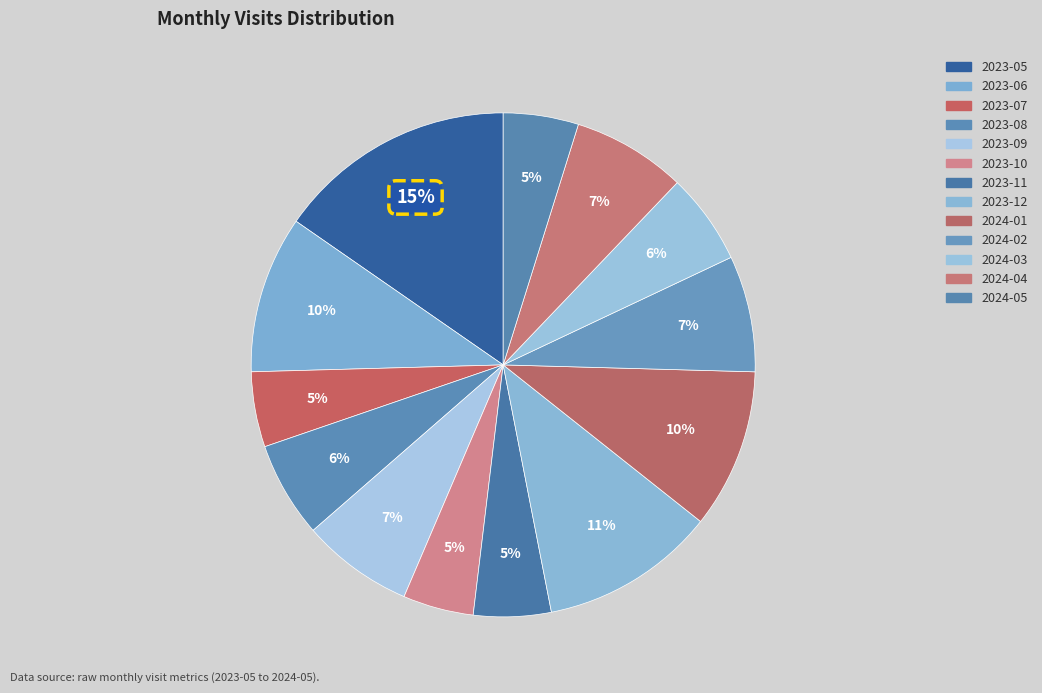

How many segments does this pie chart have?

13